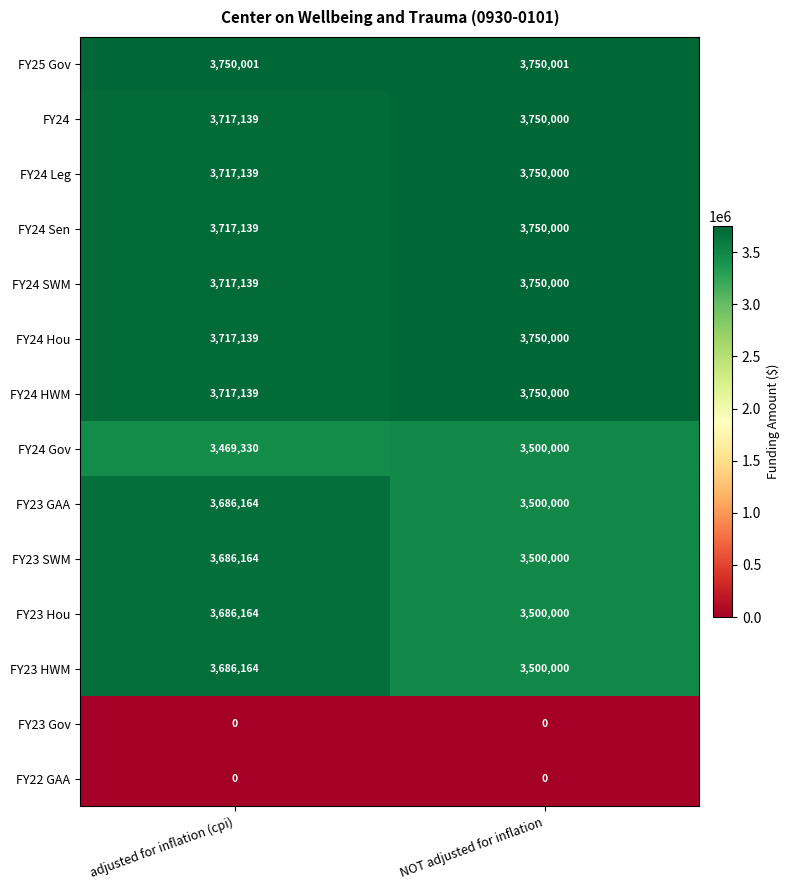

At which category is the sum across all series the highest?

adjusted for inflation (cpi)